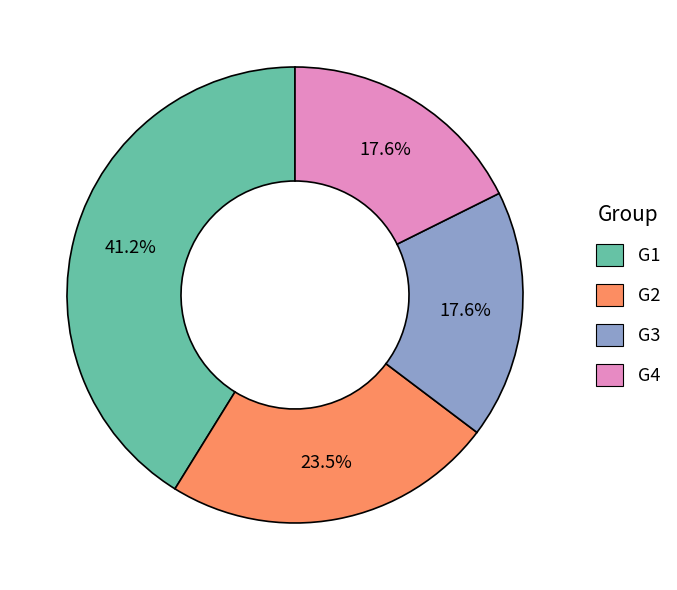

To the nearest percent, what is the difference between the G4 and G1 slice percentages?

24%